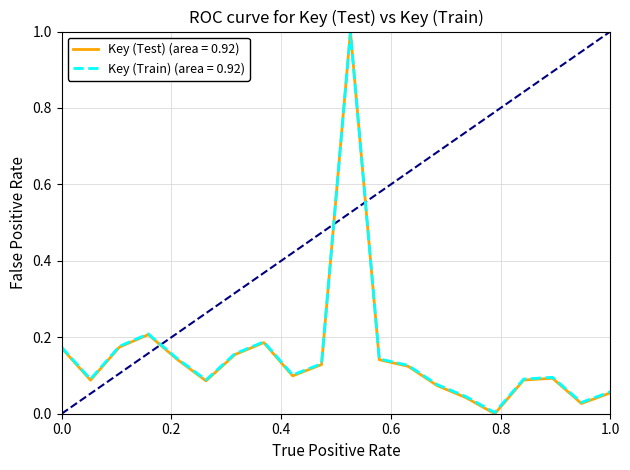

What is the maximum value shown in the chart?

1.0